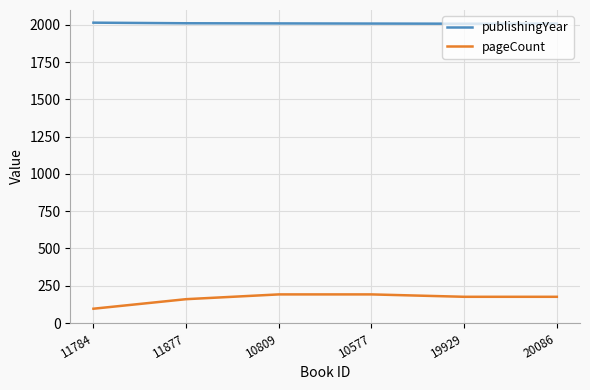

Which category has the lowest value in the pageCount series?

11784